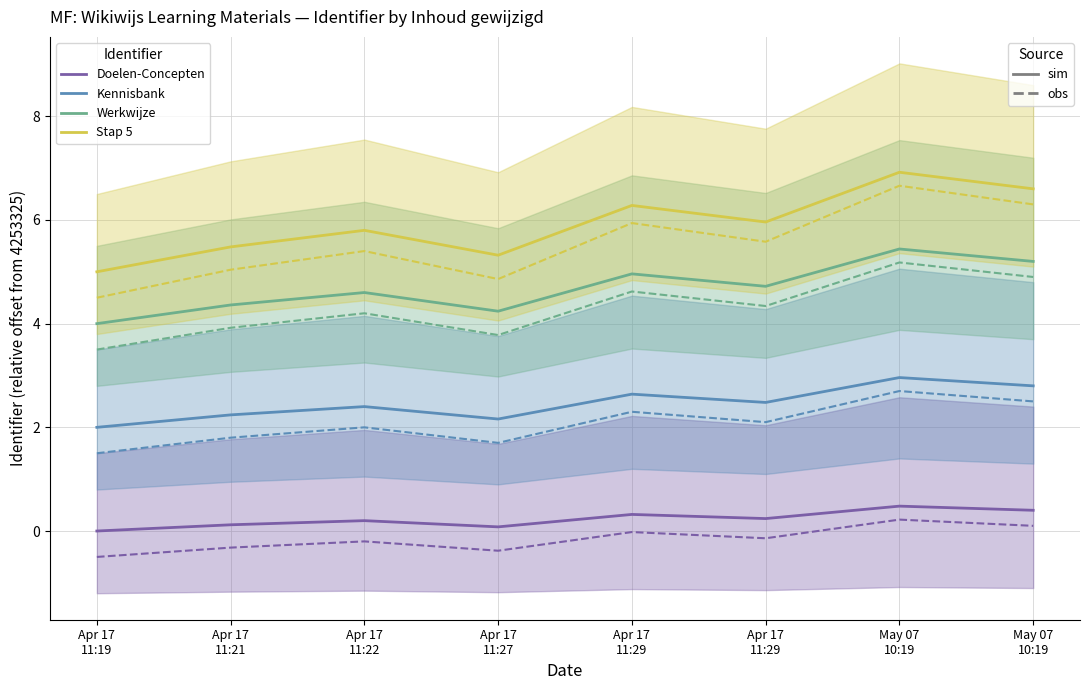

Between May 07
10:19 and Apr 17
11:19, which is larger?

May 07
10:19